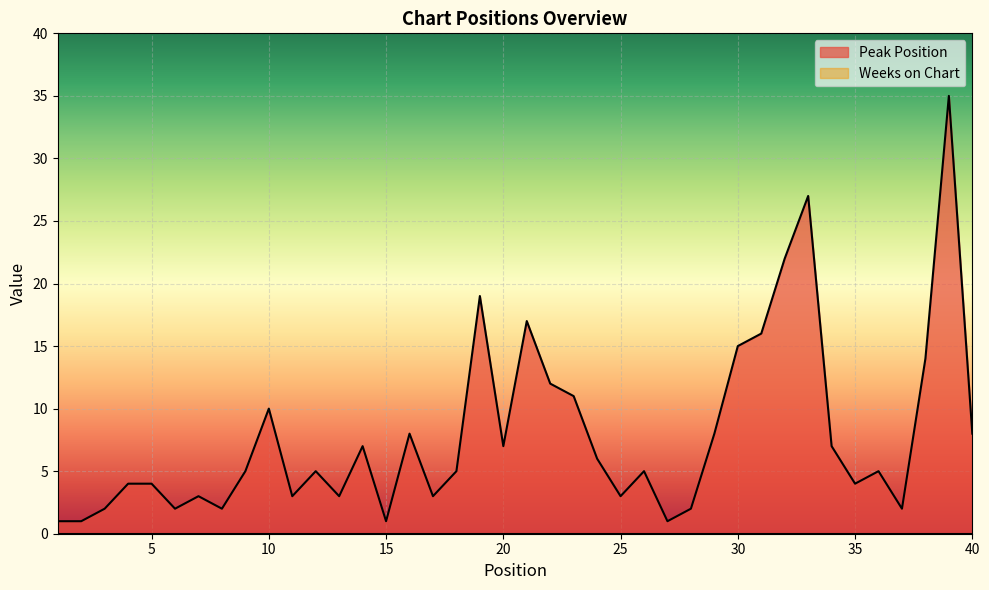

Reading right to left, list all the values displayed in this chart.

40=8	39=35	38=14	37=2	36=5	35=4	34=7	33=27	32=22	31=16	30=15	29=8	28=2	27=1	26=5	25=3	24=6	23=11	22=12	21=17	20=7	19=19	18=5	17=3	16=8	15=1	14=7	13=3	12=5	11=3	10=10	9=5	8=2	7=3	6=2	5=4	4=4	3=2	2=1	1=1